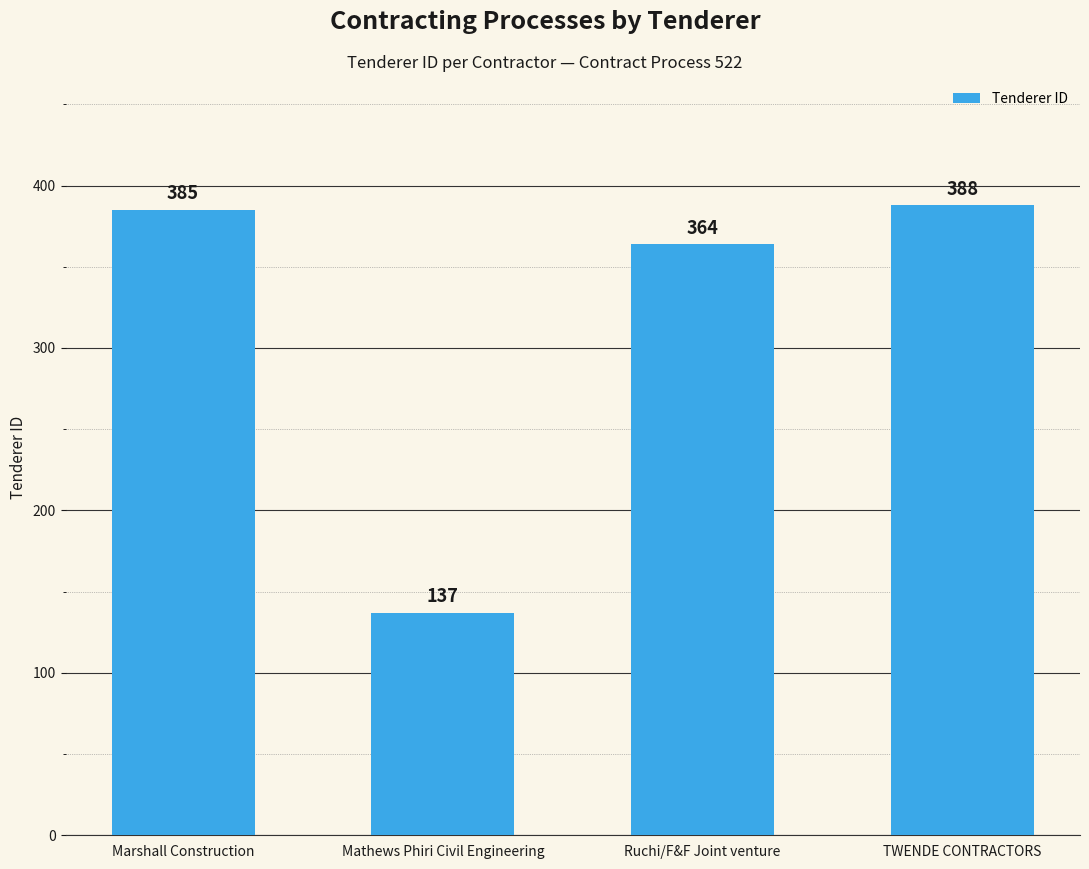

What is the difference between the second highest and second lowest values?

21